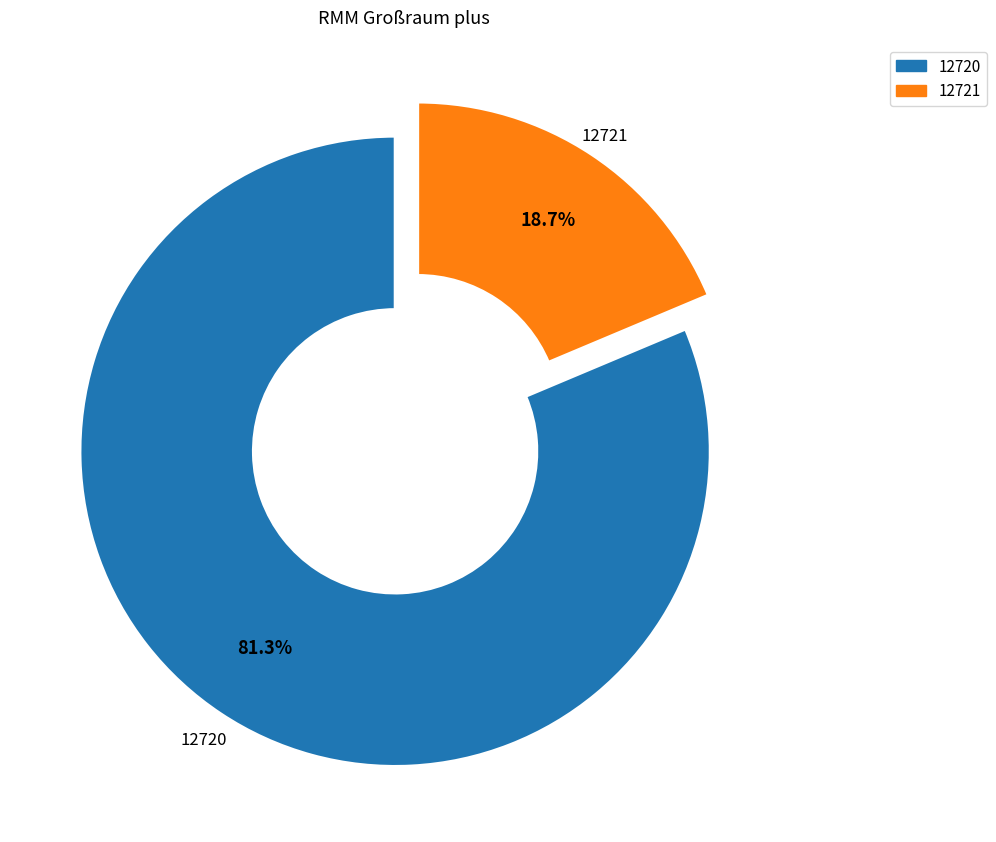

Count the number of slices in the pie.

2